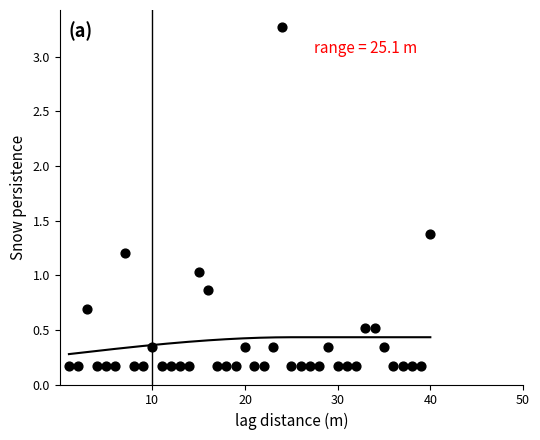

What is the range of Y values (max minus min)?

3.1